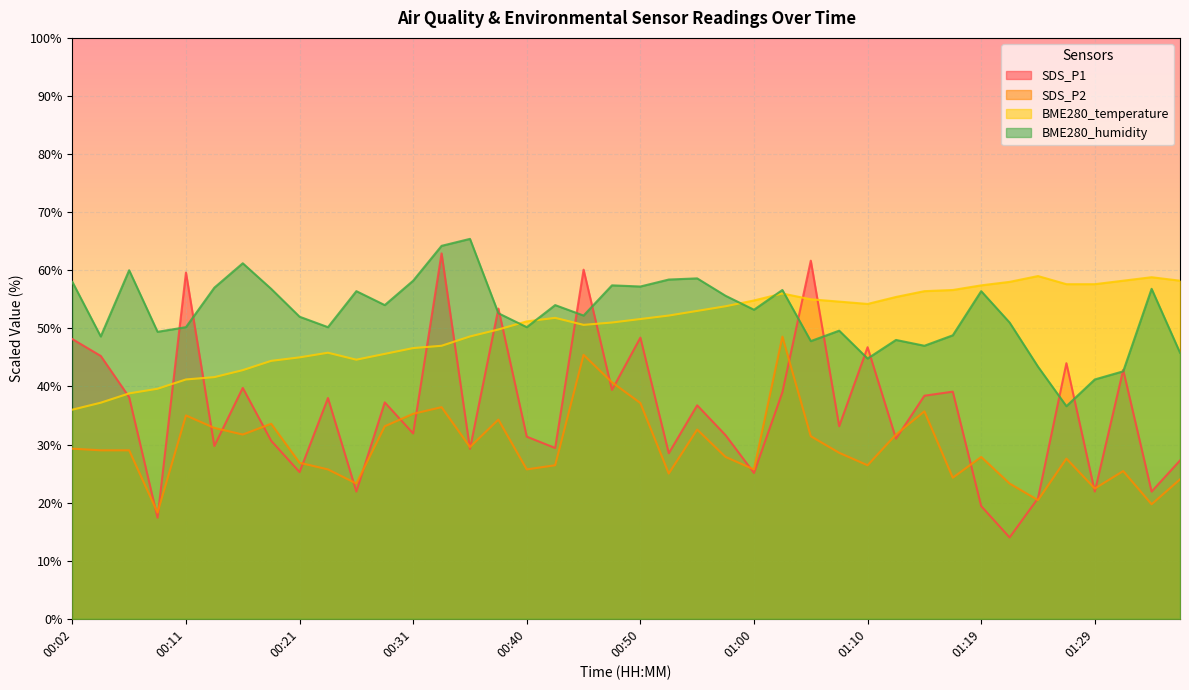

Which series has the widest spread of values?

SDS_P1